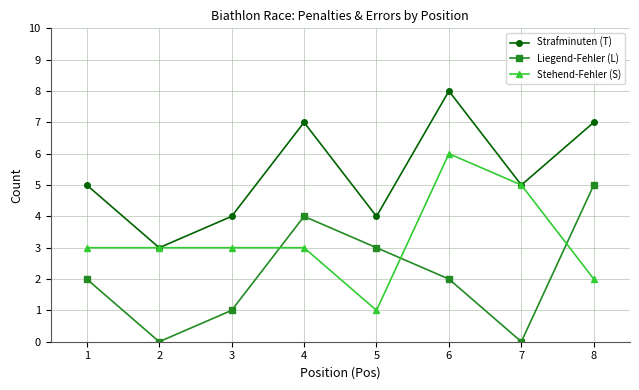

How many series are shown in this chart?

3